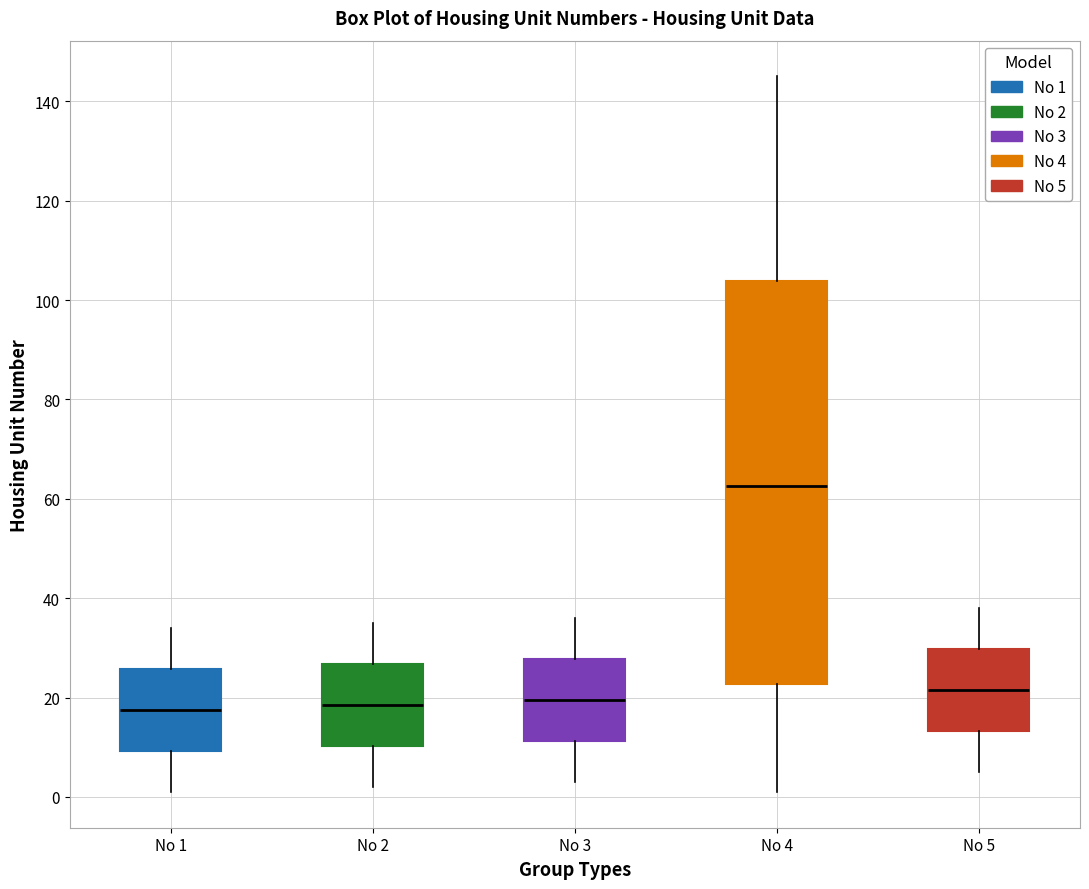

Which box has the highest median line?

No 4